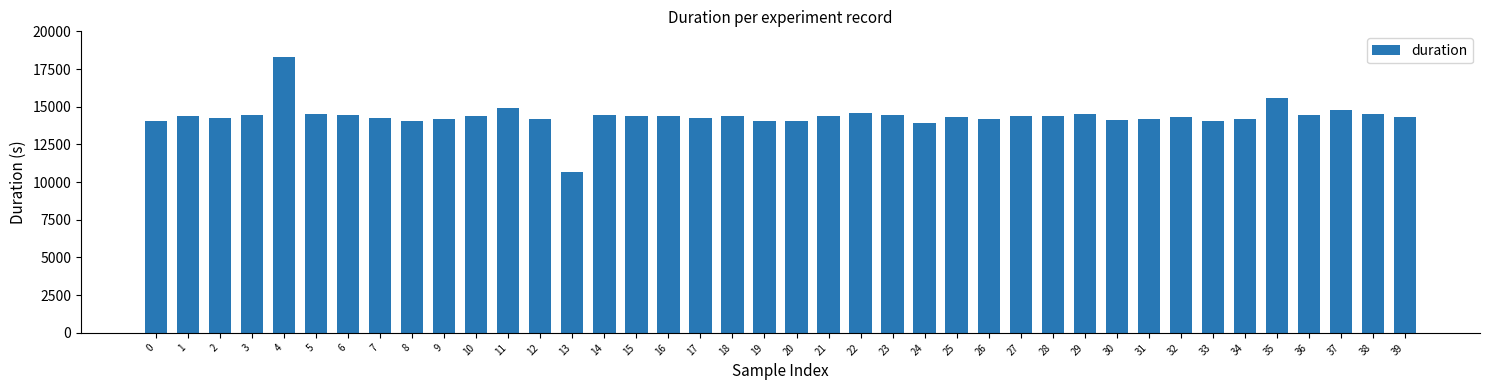

What is the change in value from 10 to 19?

-324.7